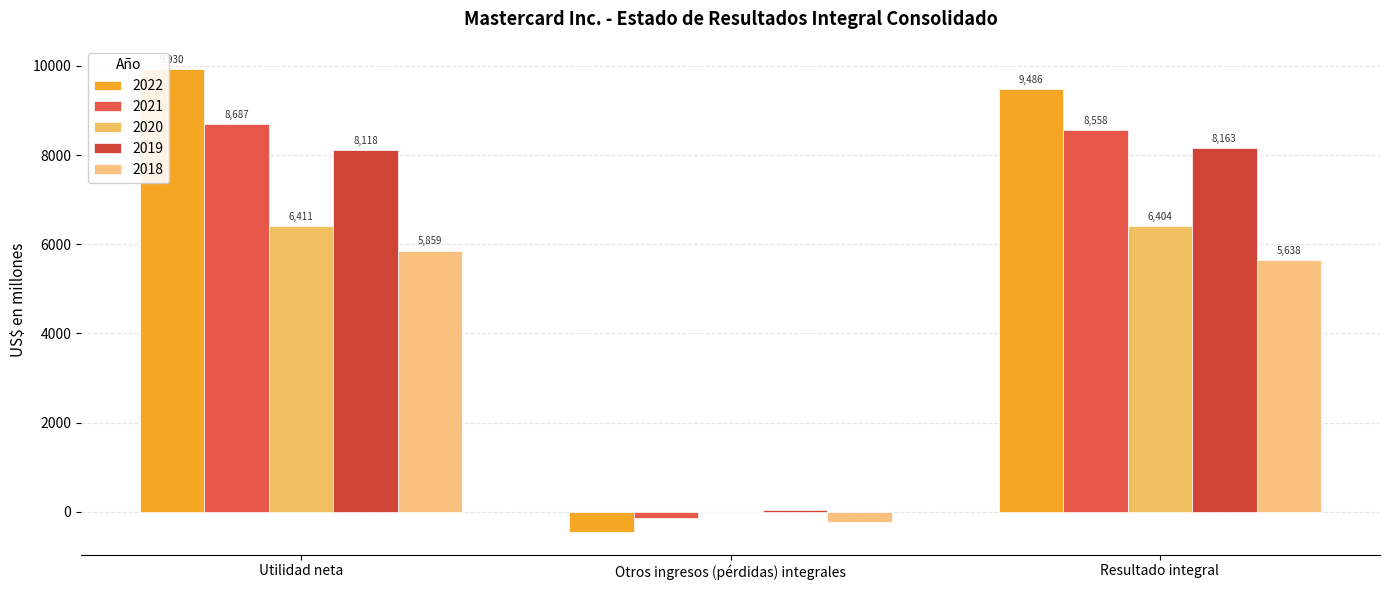

What is the total value across all series at Utilidad neta?

39005